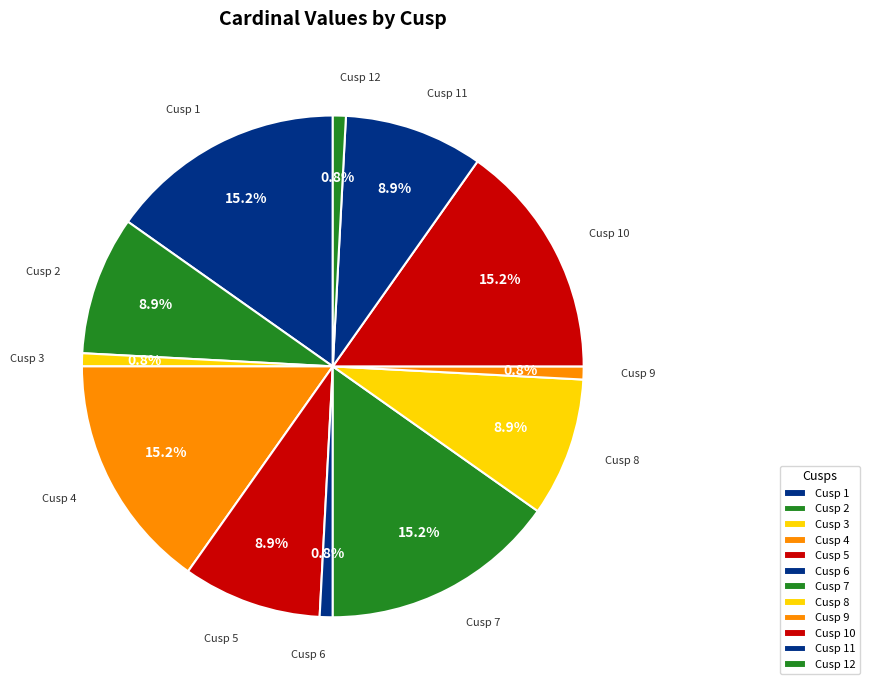

Count the number of slices in the pie.

12